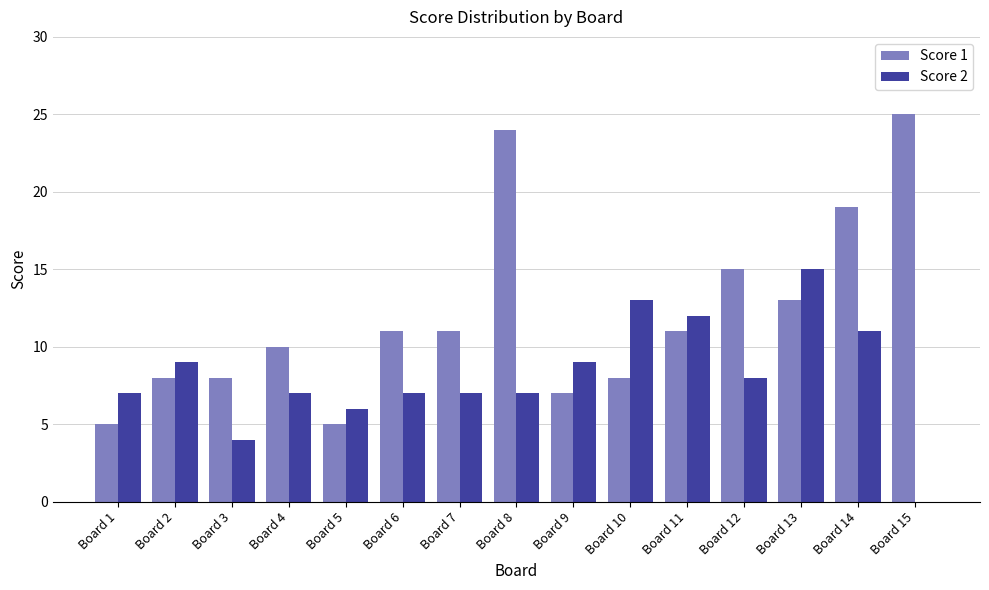

Count the number of categories in the chart.

15